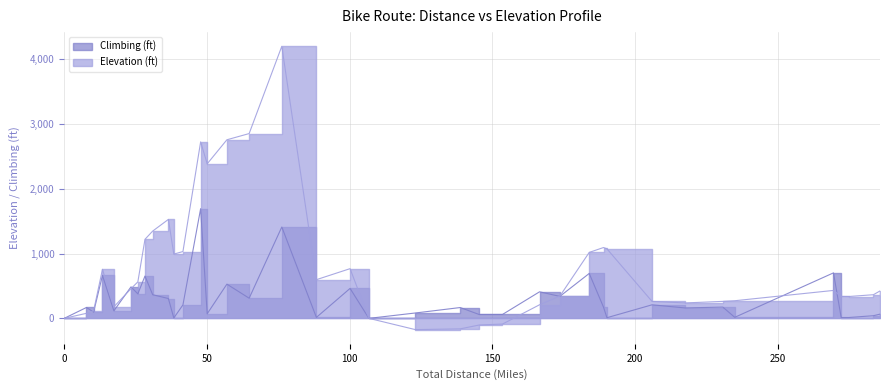

How many intersections are there between Elevation (ft) and Climbing (ft)?

6